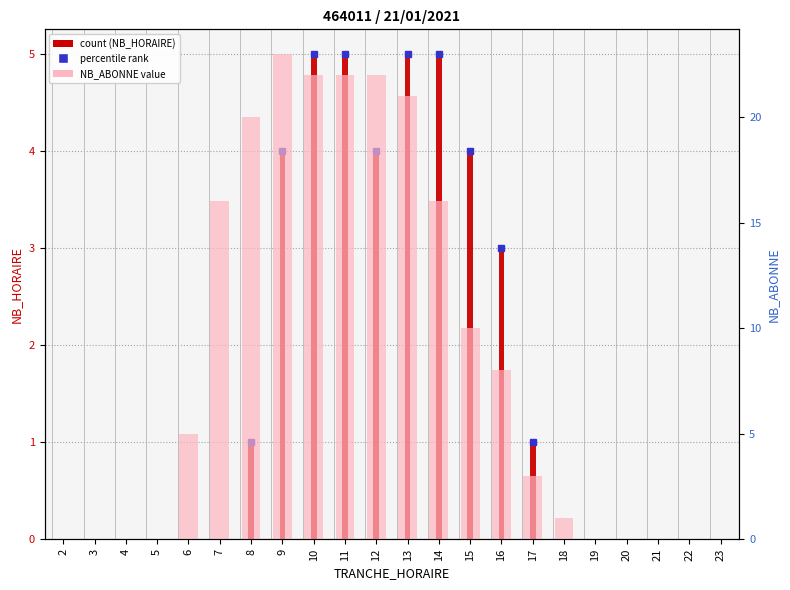

List the labels in order of NB_HORAIRE (count) value, largest first.

10, 11, 13, 14, 9, 12, 15, 16, 8, 17, 2, 3, 4, 5, 6, 7, 18, 19, 20, 21, 22, 23